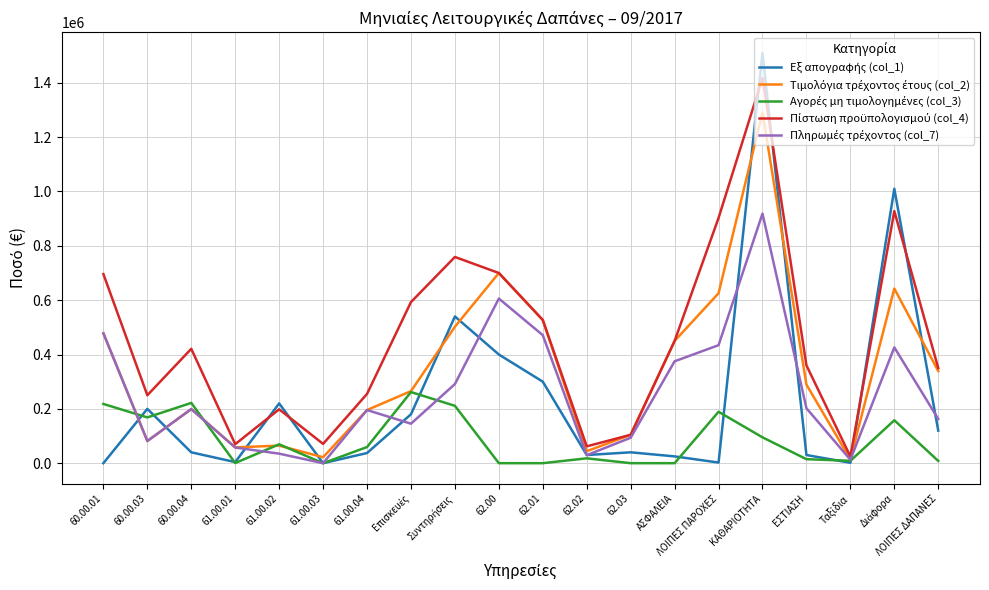

At which category is the sum across all series the highest?

ΚΑΘΑΡΙΟΤΗΤΑ